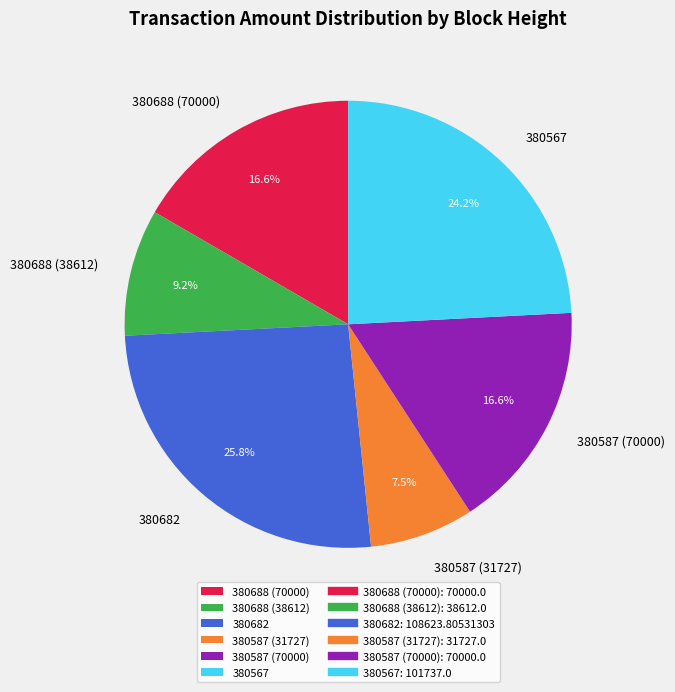

Which category has the biggest portion of the pie?

380682